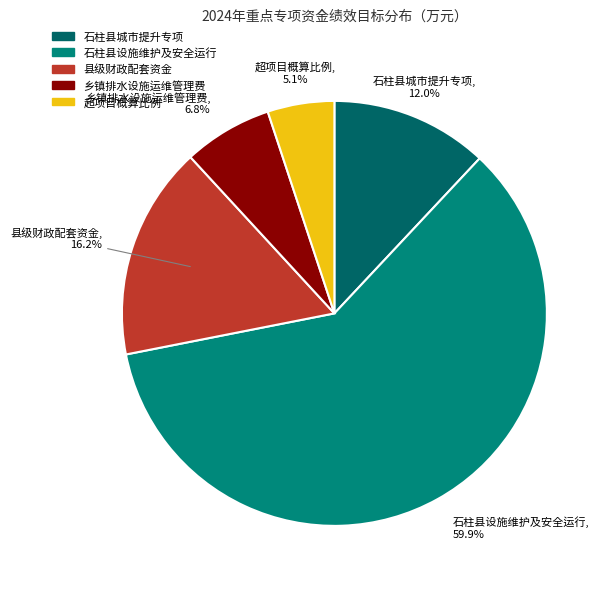

To the nearest percent, what is the difference between the largest and smallest slice percentages?

55%